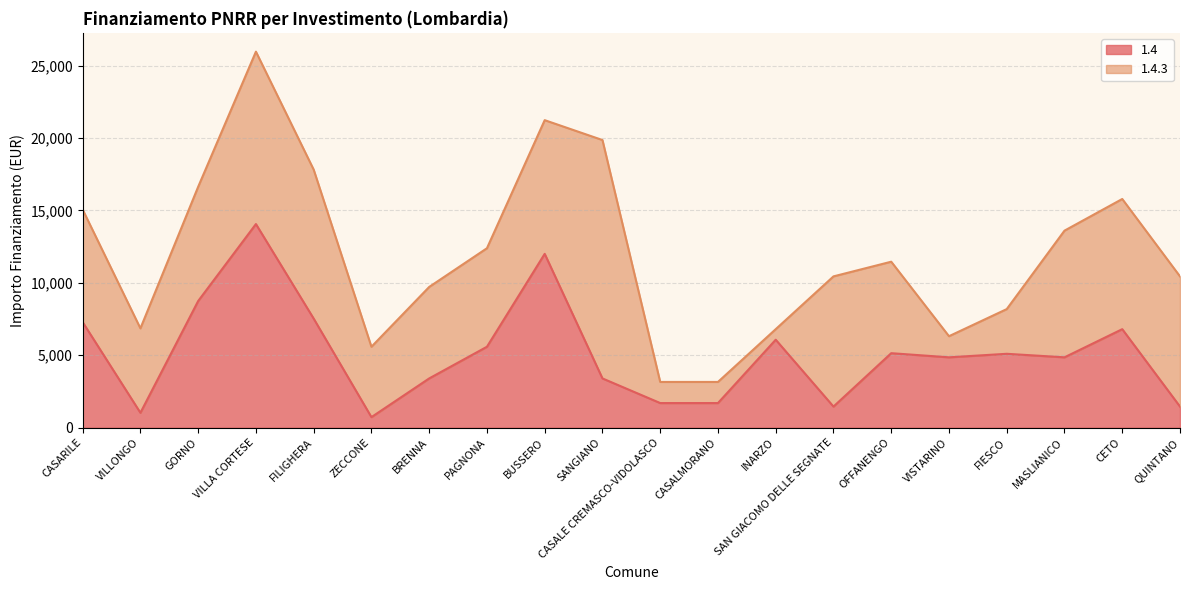

Does the chart have visible grid lines?

Yes